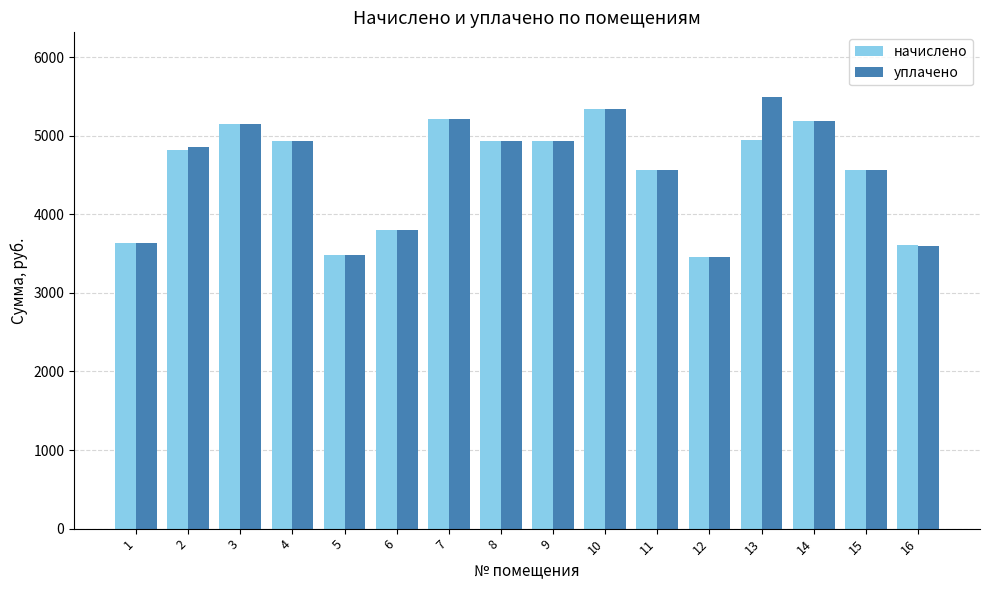

What is the difference between the уплачено values at 15 and 6?

760.3